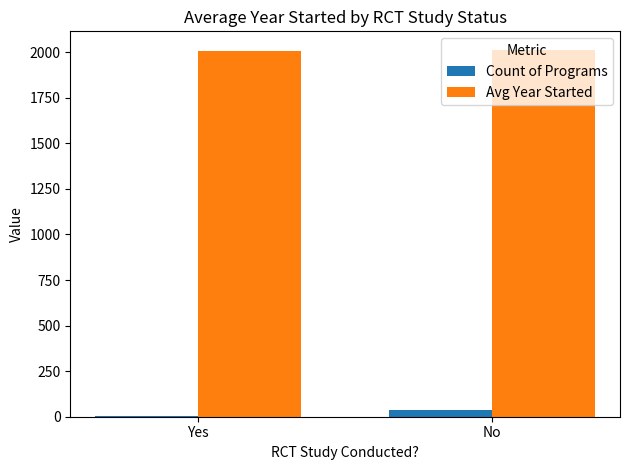

What are all the series names shown in the legend?

Count of Programs, Avg Year Started